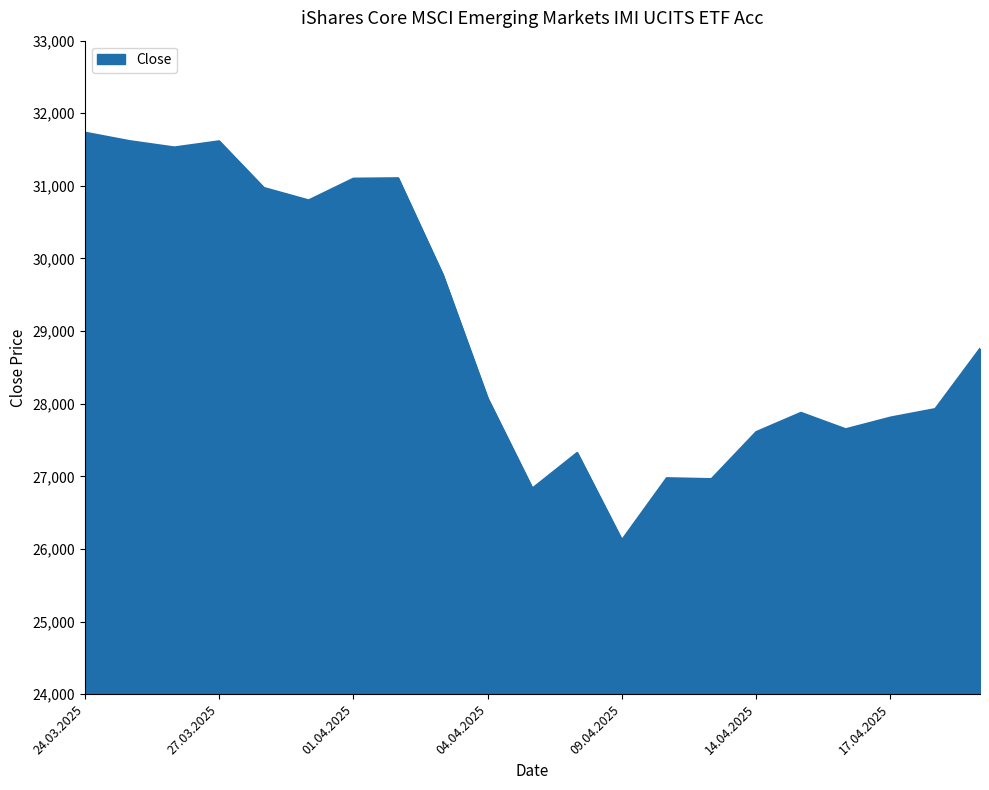

What is the greatest value displayed?

31734